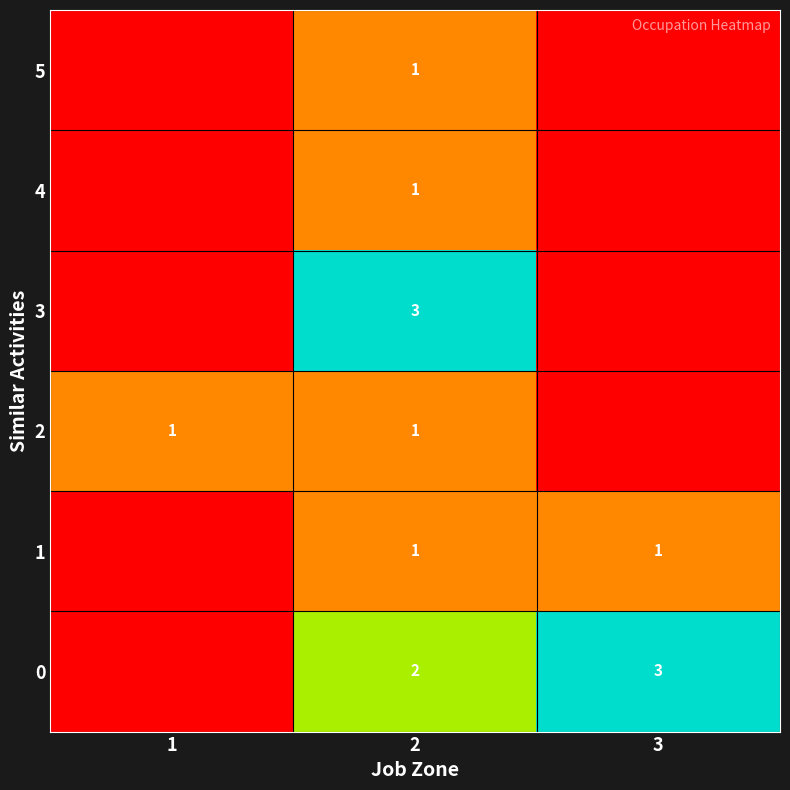

What is the total value across all series at 1?

1